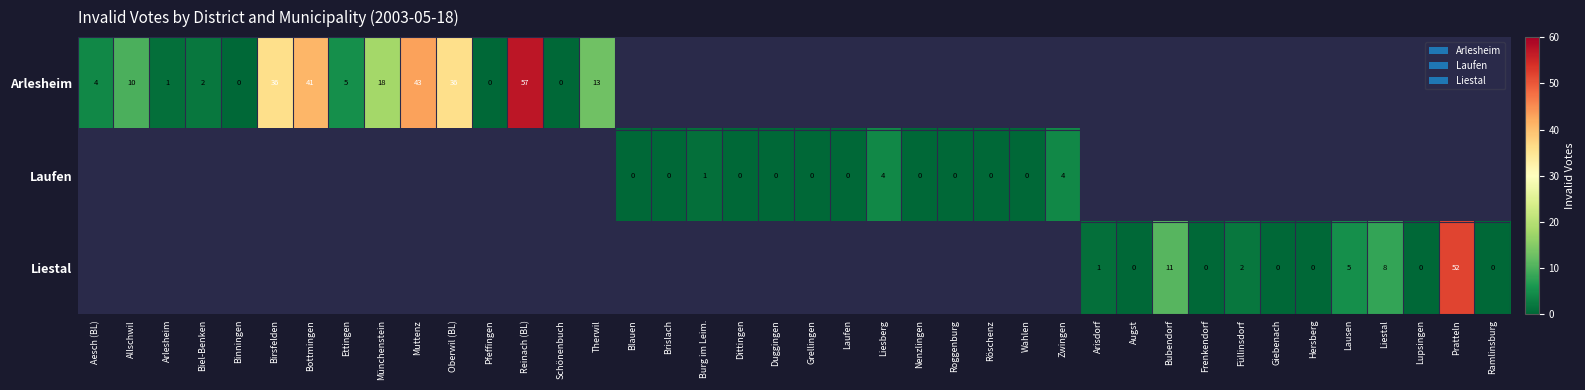

How many data points does each series have?

40